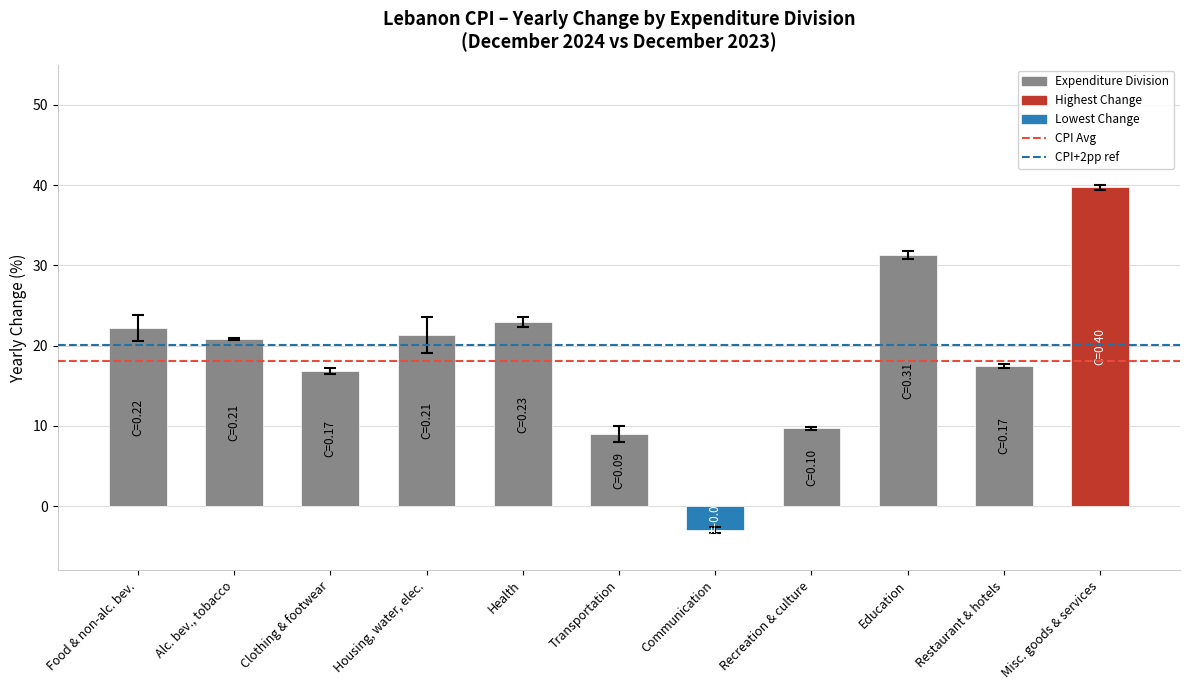

How many values are below 20?

5